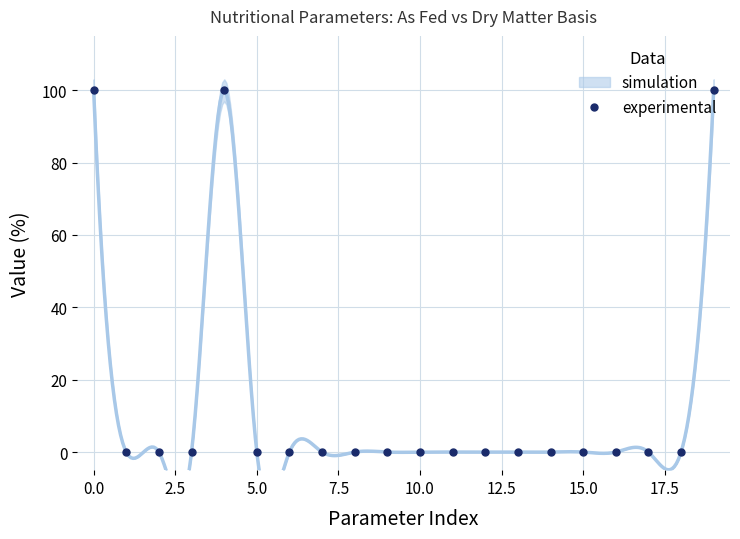

Reading right to left, what are all the values shown in this chart?

100.0	0.0	0.0	0.0	0.0	0.0	0.0	0.0	0.0	0.0	0.0	0.0	0.0	0.0	0.0	100.0	0.0	0.0	0.0	100.0